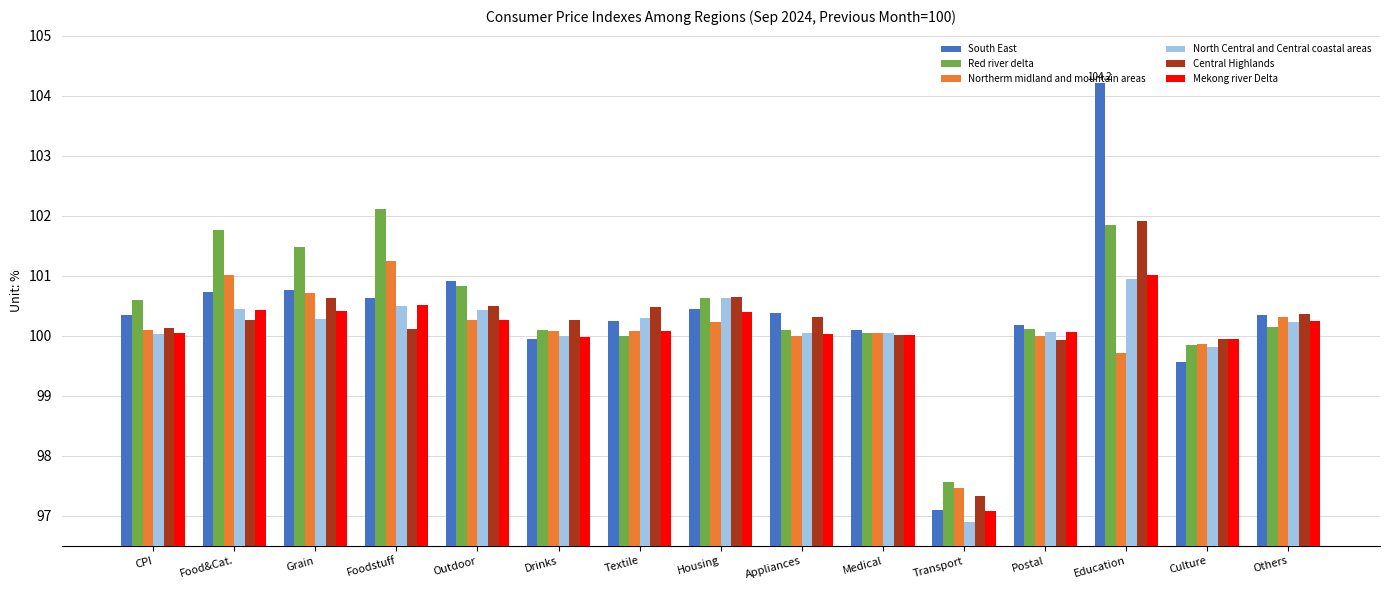

At which label does Mekong river Delta reach its minimum?

Transport